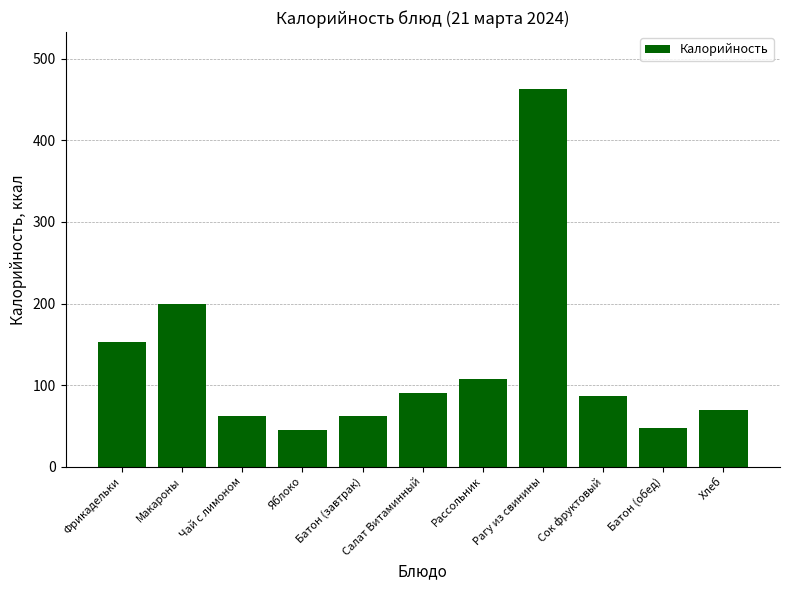

At which label is the value closest to 253?

Макароны